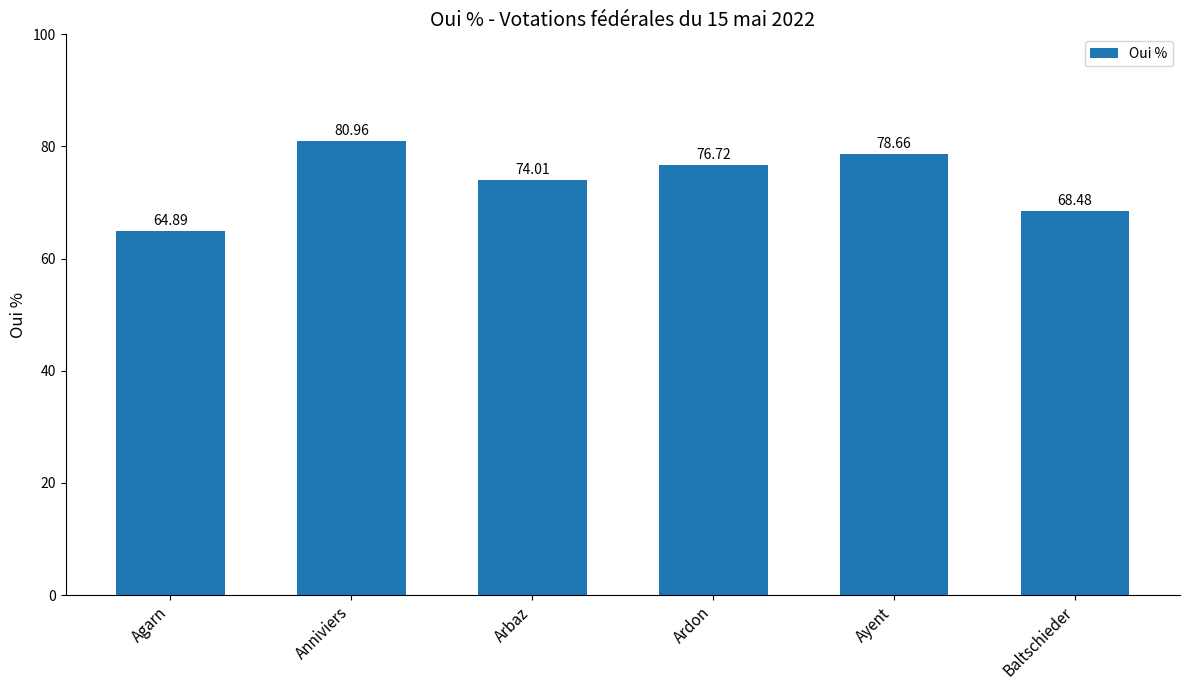

Where is the data nearest to the value 72?

Arbaz